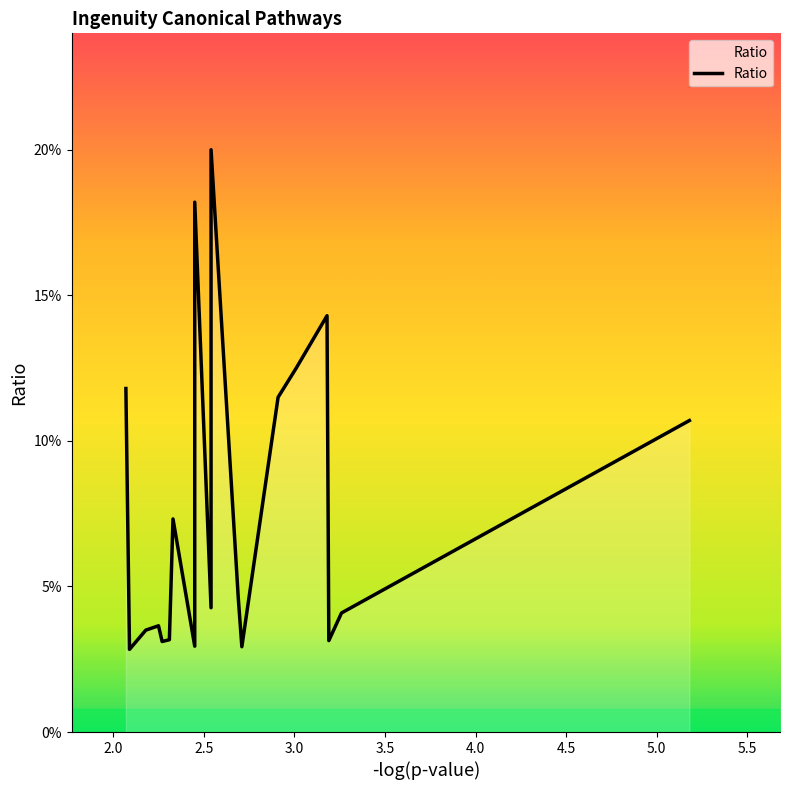

Where is the data nearest to the value 0?

2.0